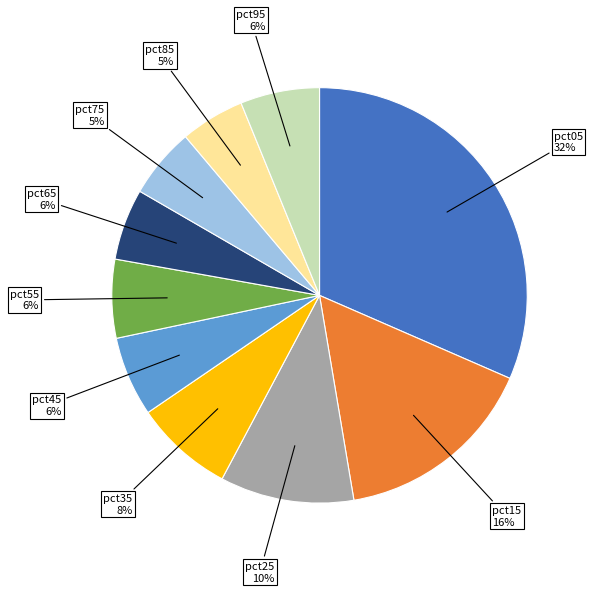

How many segments does this pie chart have?

10